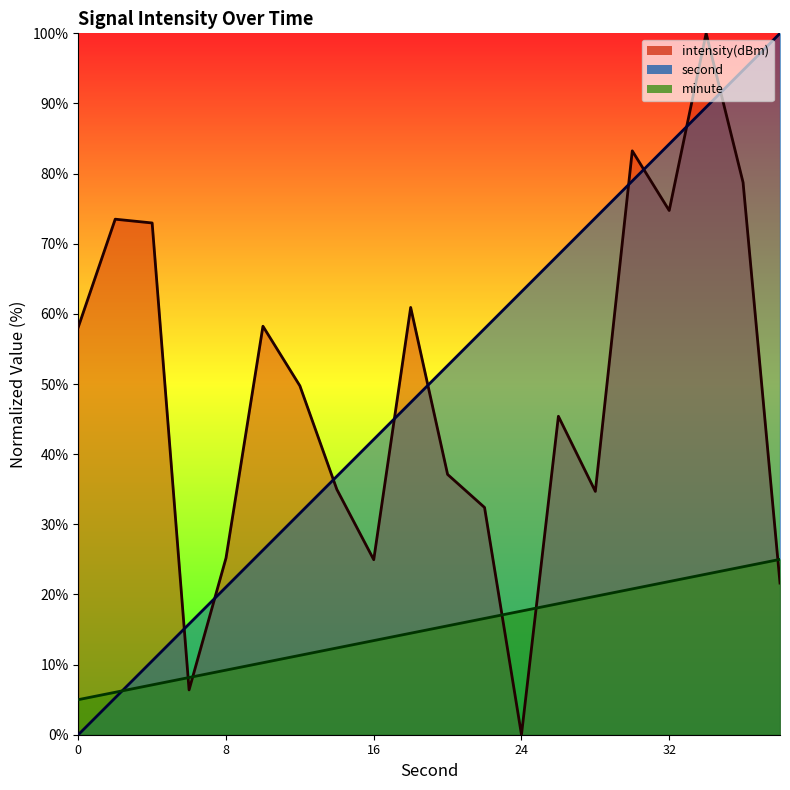

At 32, list the series in order from largest to smallest.

second, intensity(dBm), minute